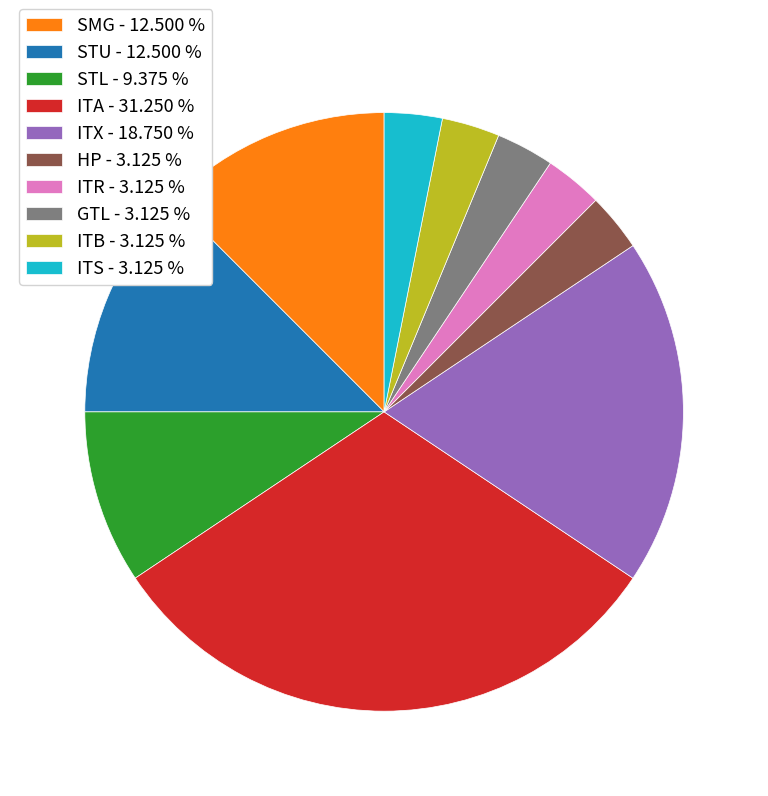

How many segments does this pie chart have?

10